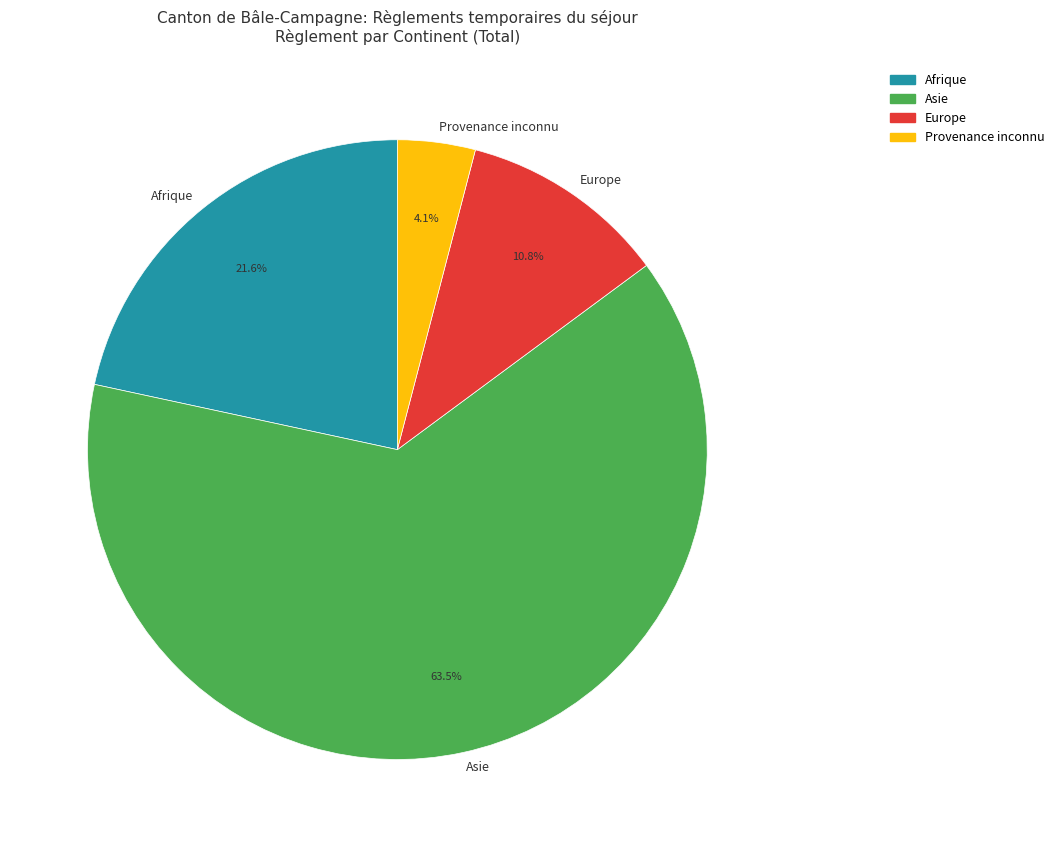

Which slice is the smallest?

Provenance inconnu